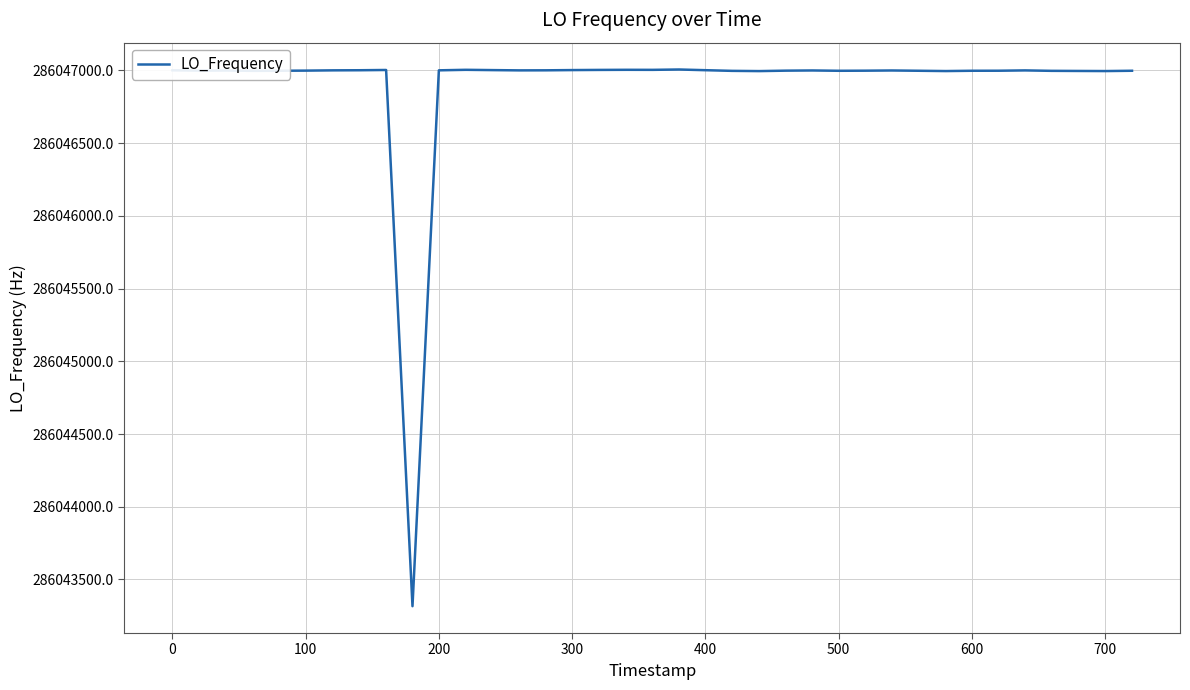

What is the smallest value displayed?

286043316.3